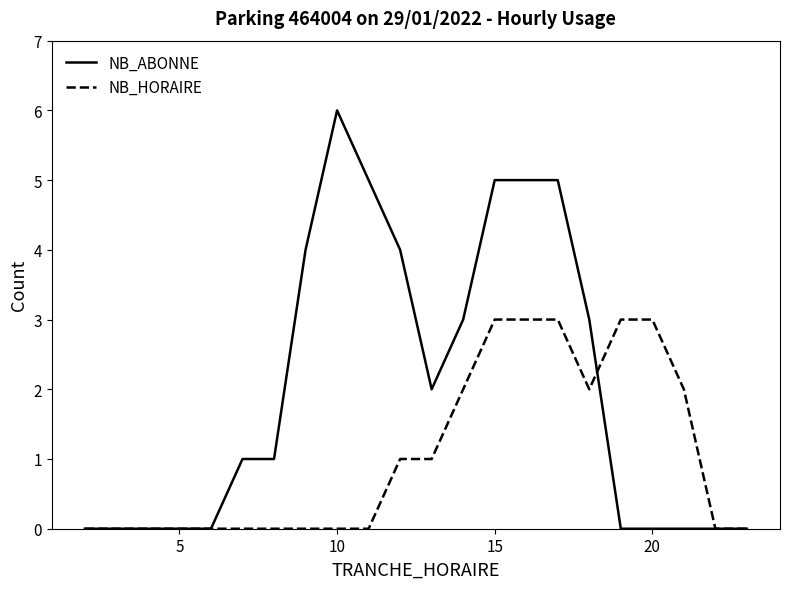

Which series has the widest spread of values?

NB_ABONNE